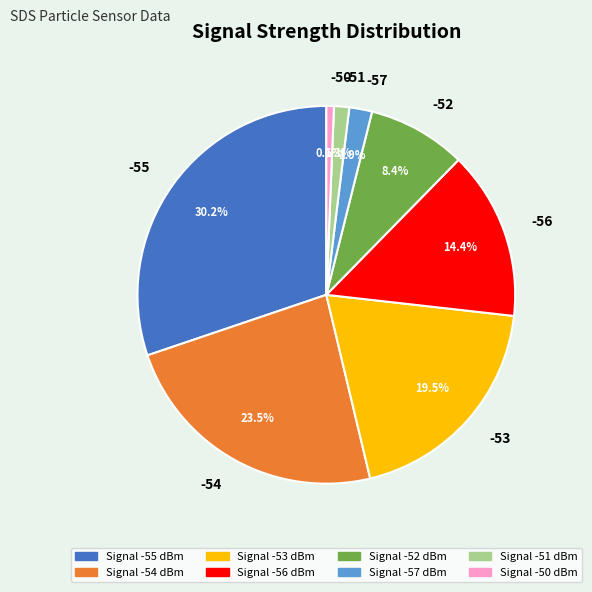

Is there a majority slice in this chart?

No